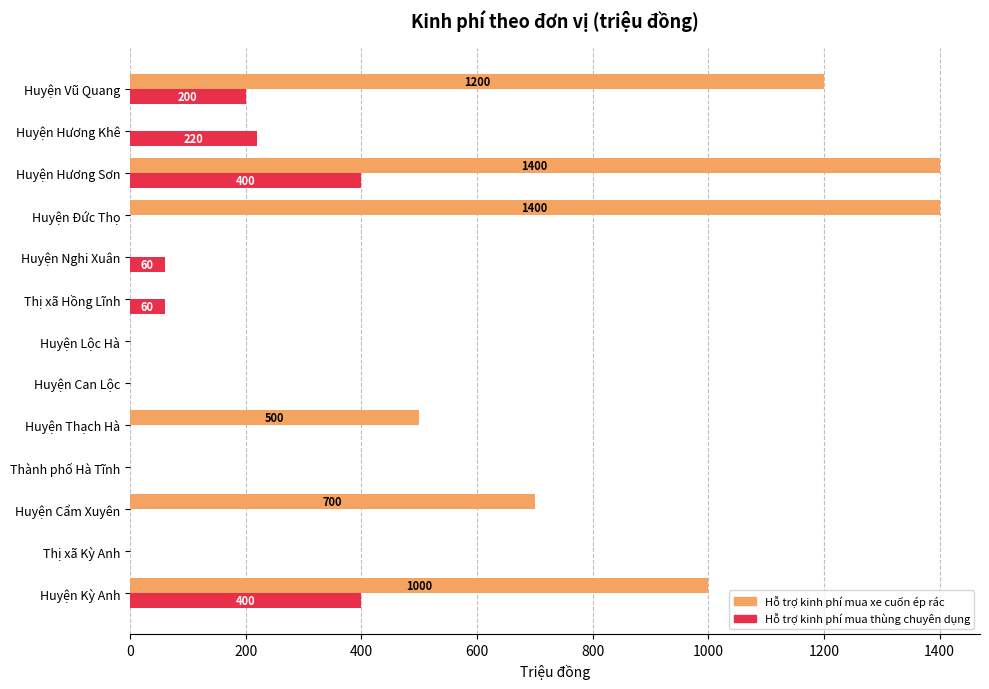

What is the sum of the Hỗ trợ kinh phí mua thùng chuyên dụng values at Thị xã Kỳ Anh and Huyện Vũ Quang?

200